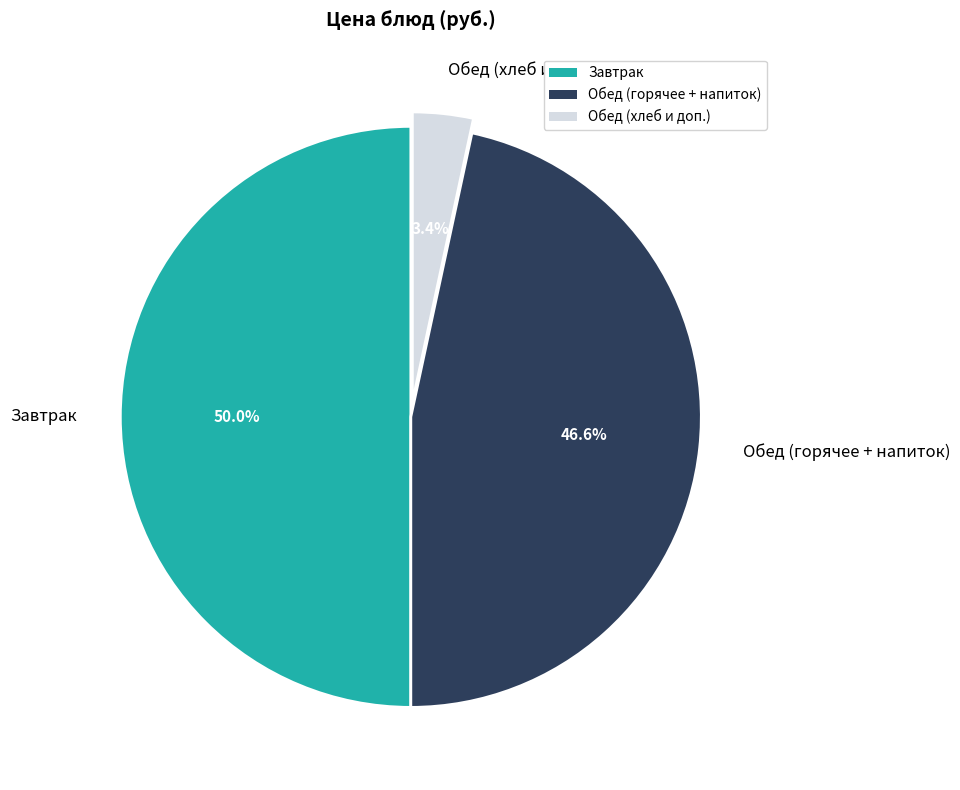

How much of the chart is everything except Обед (хлеб и доп.)?

96.6%